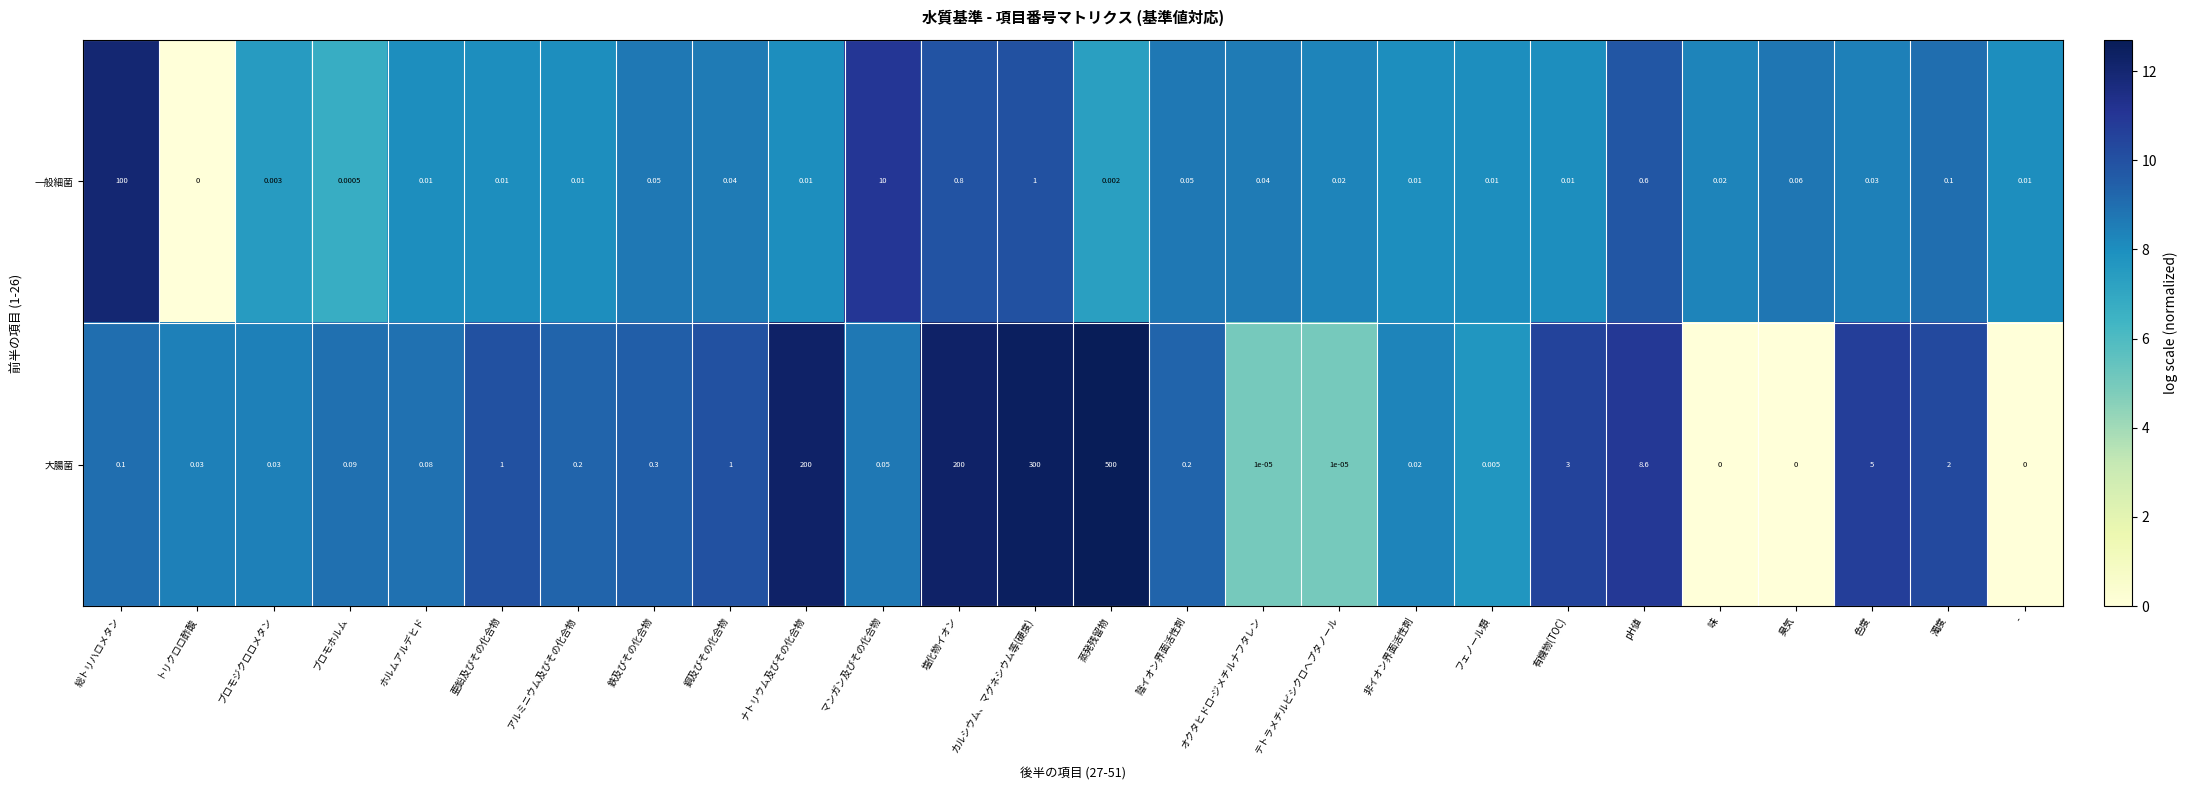

Is the value of 大腸菌 at 陰イオン界面活性剤 greater than the value of 一般細菌 at カルシウム、マグネシウム等(硬度)?

No